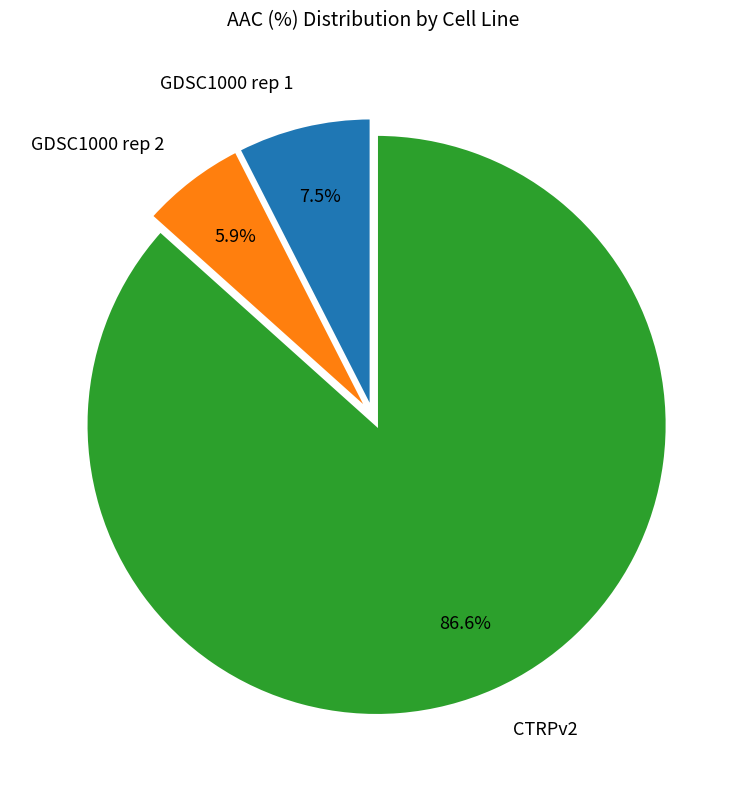

Is the sum of GDSC1000 rep 2 and CTRPv2 greater than half?

Yes